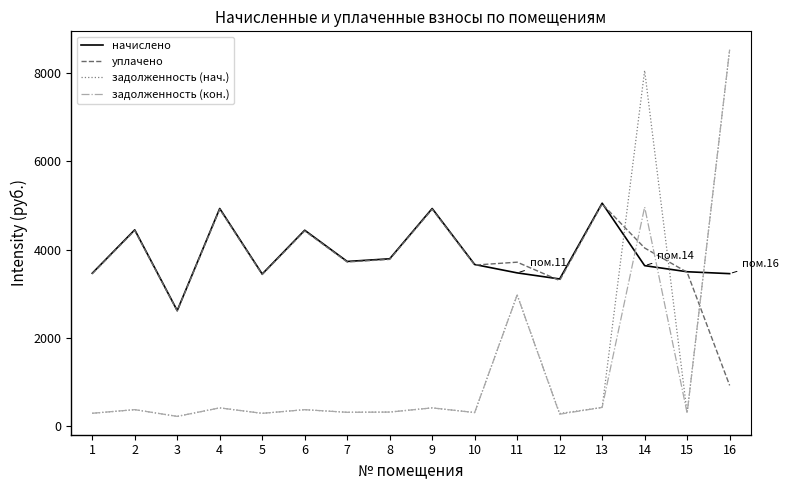

Which series has the largest range (max minus min)?

задолженность (кон.)